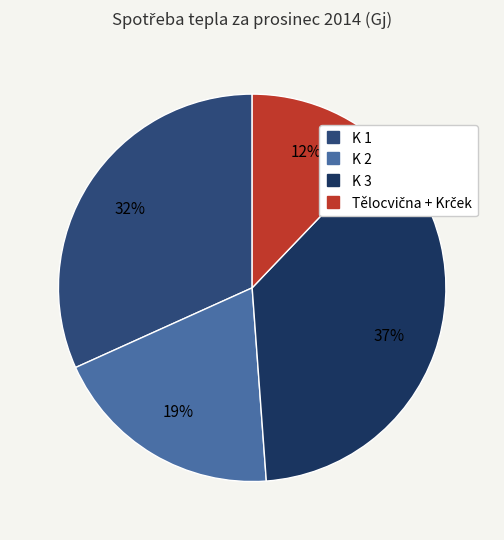

Count the number of slices in the pie.

4